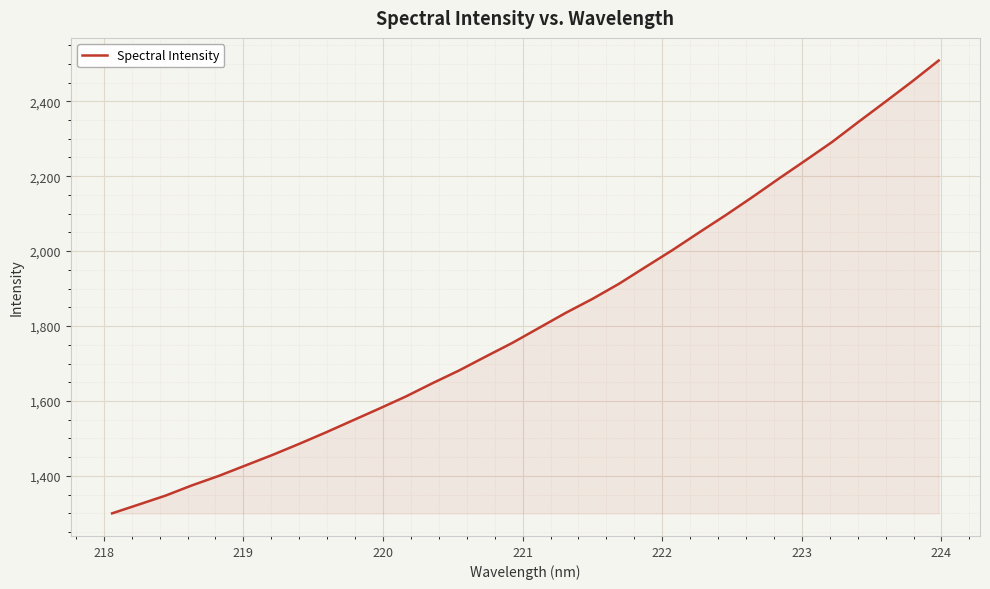

What is the difference between the maximum and minimum values?

1208.4